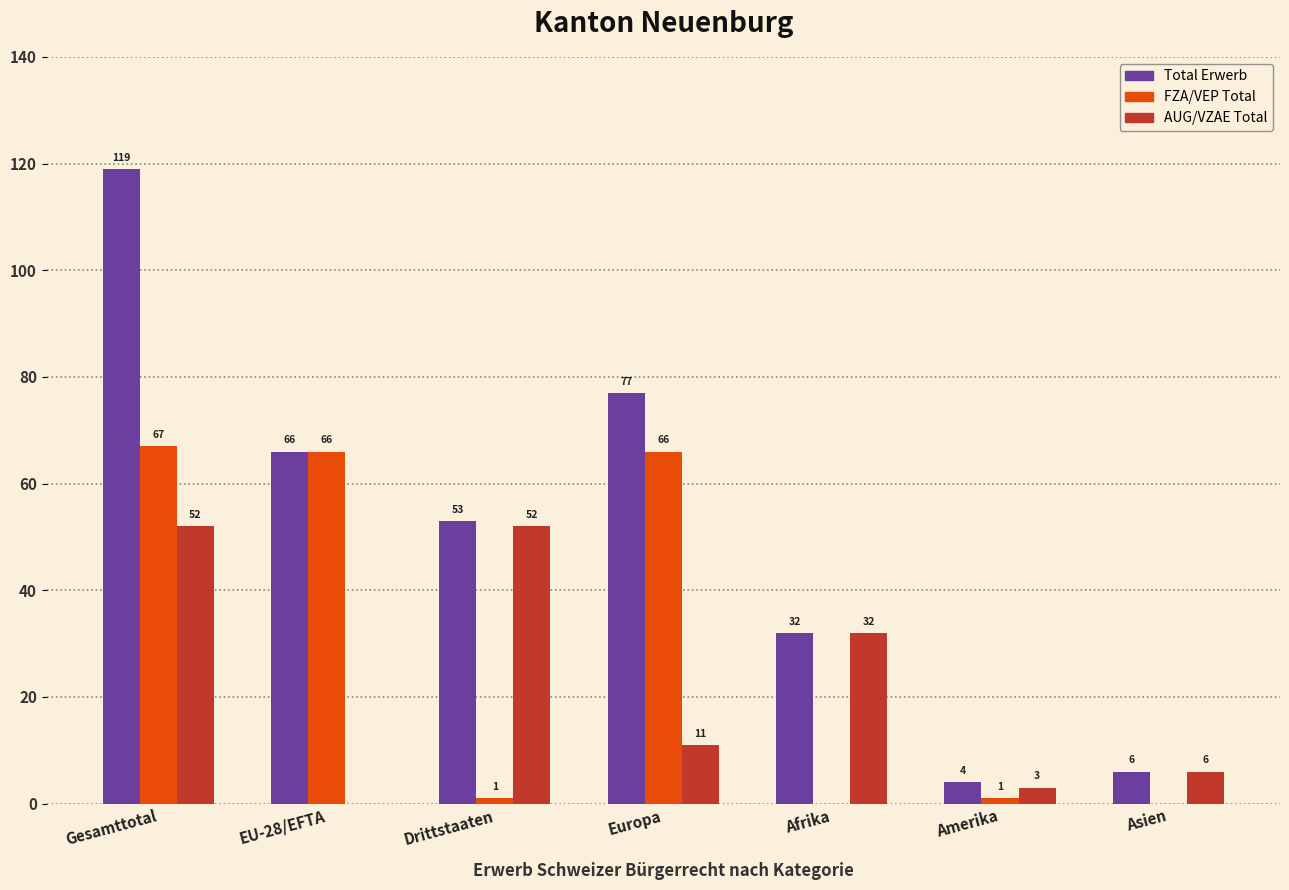

What is the sum of all AUG/VZAE Total values?

156